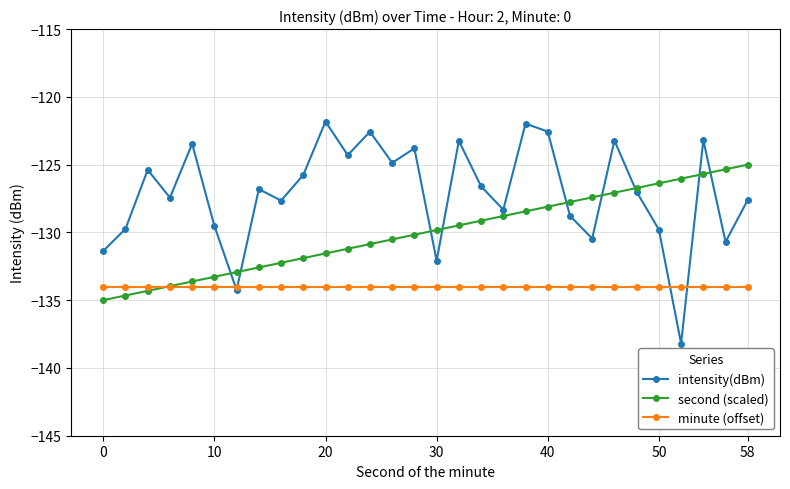

Which series has the largest total across all categories?

intensity(dBm)